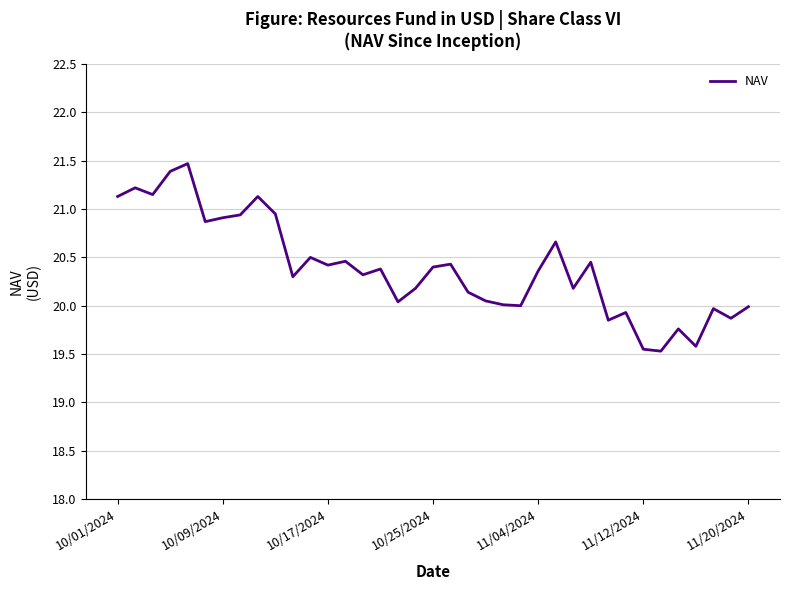

What is the smallest value displayed?

19.5